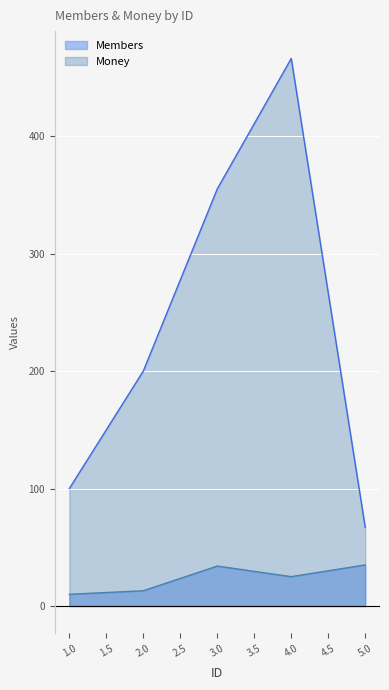

Which has a higher value, 4 or 1?

4